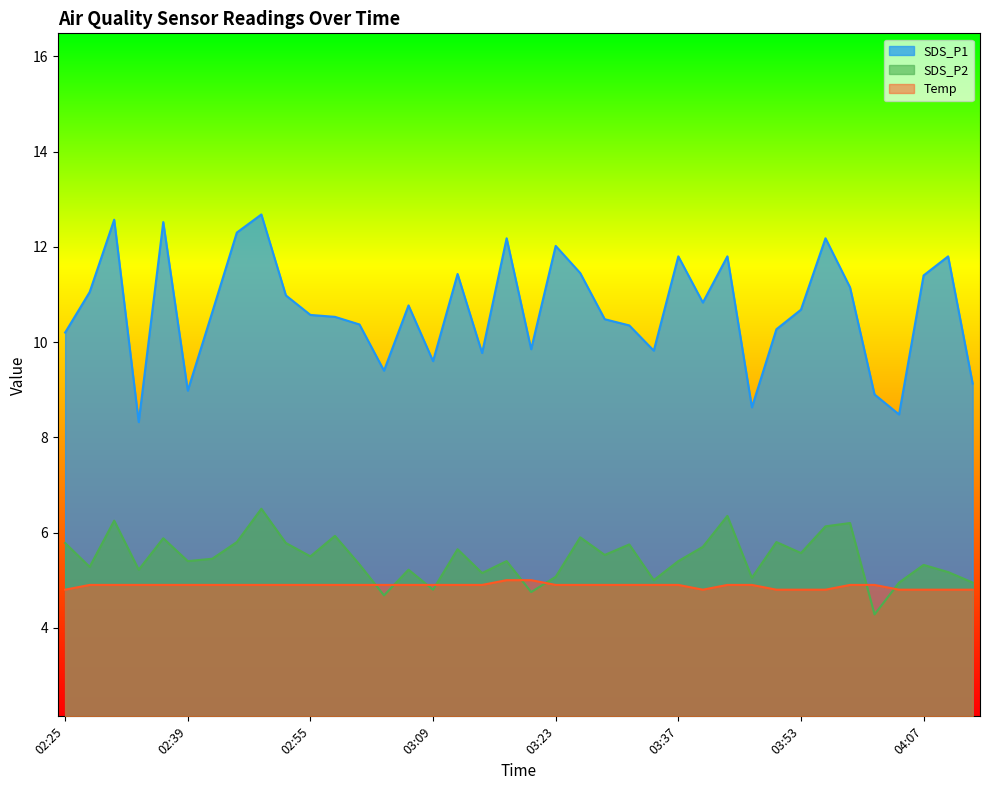

Is it true that SDS_P1 equals 10.6 at 02:45?

True